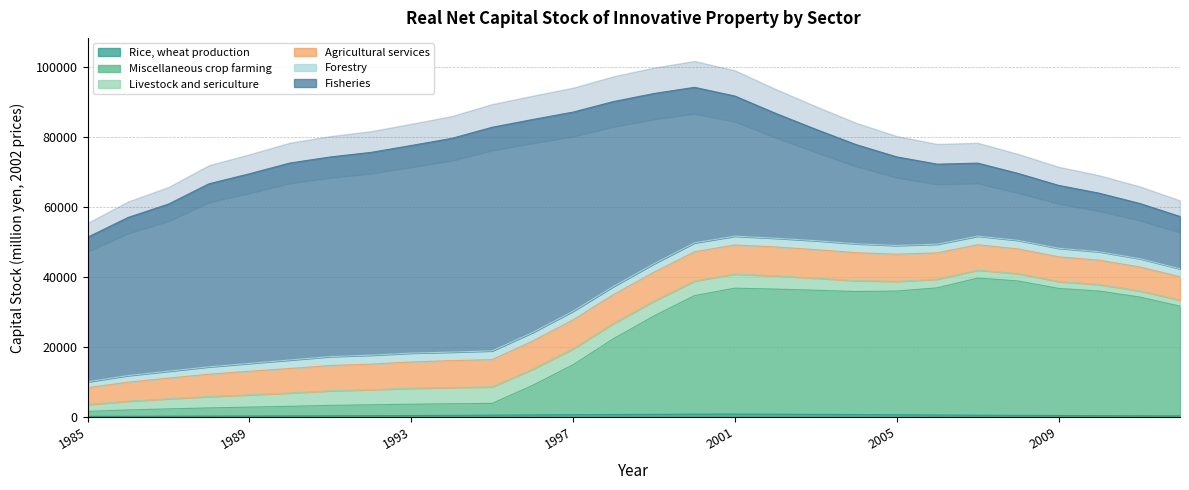

What is the value of the Fisheries point at the 21st from the left?

25323.5